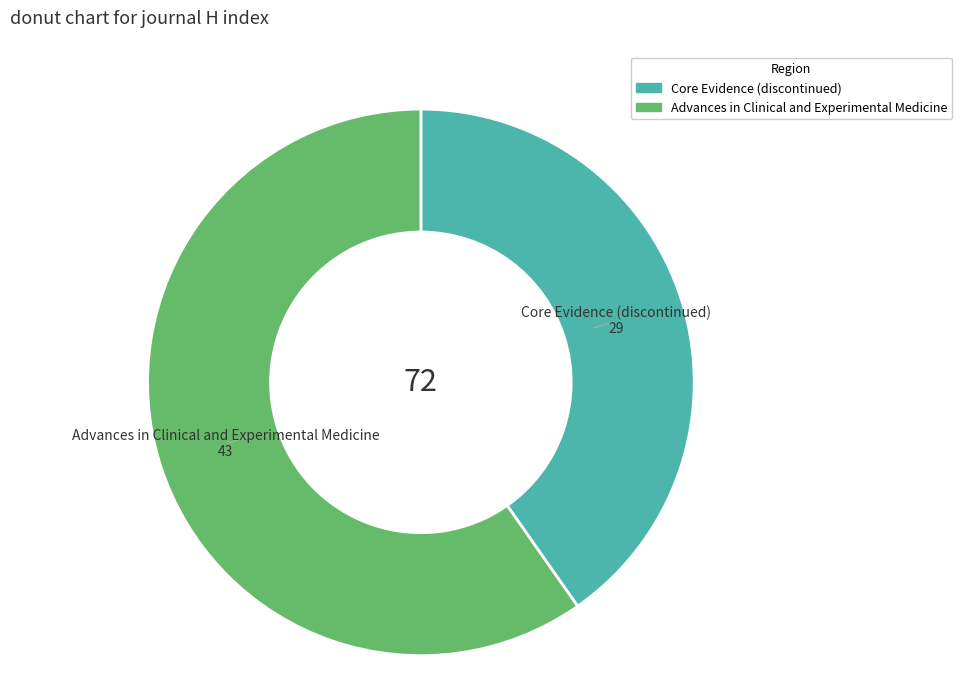

Which category has the biggest portion of the pie?

Advances in Clinical and Experimental Medicine